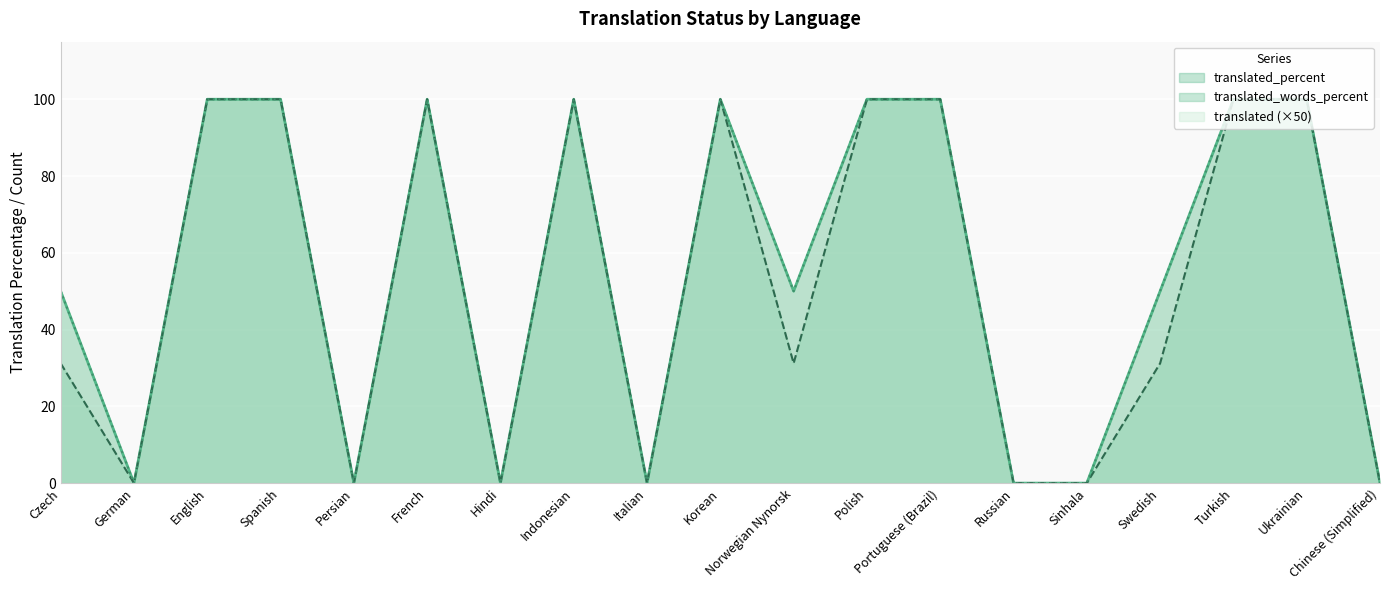

Reading left to right, transcribe all the data shown in this chart.

translated: 50.0	0.0	100.0	100.0	0.0	100.0	0.0	100.0	0.0	100.0	50.0	100.0	100.0	0.0	0.0	50.0	100.0	100.0	0.0
translated_percent: 50.0	0.0	100.0	100.0	0.0	100.0	0.0	100.0	0.0	100.0	50.0	100.0	100.0	0.0	0.0	50.0	100.0	100.0	0.0
translated_words_percent: 31.2	0.0	100.0	100.0	0.0	100.0	0.0	100.0	0.0	100.0	31.2	100.0	100.0	0.0	0.0	31.2	100.0	100.0	0.0